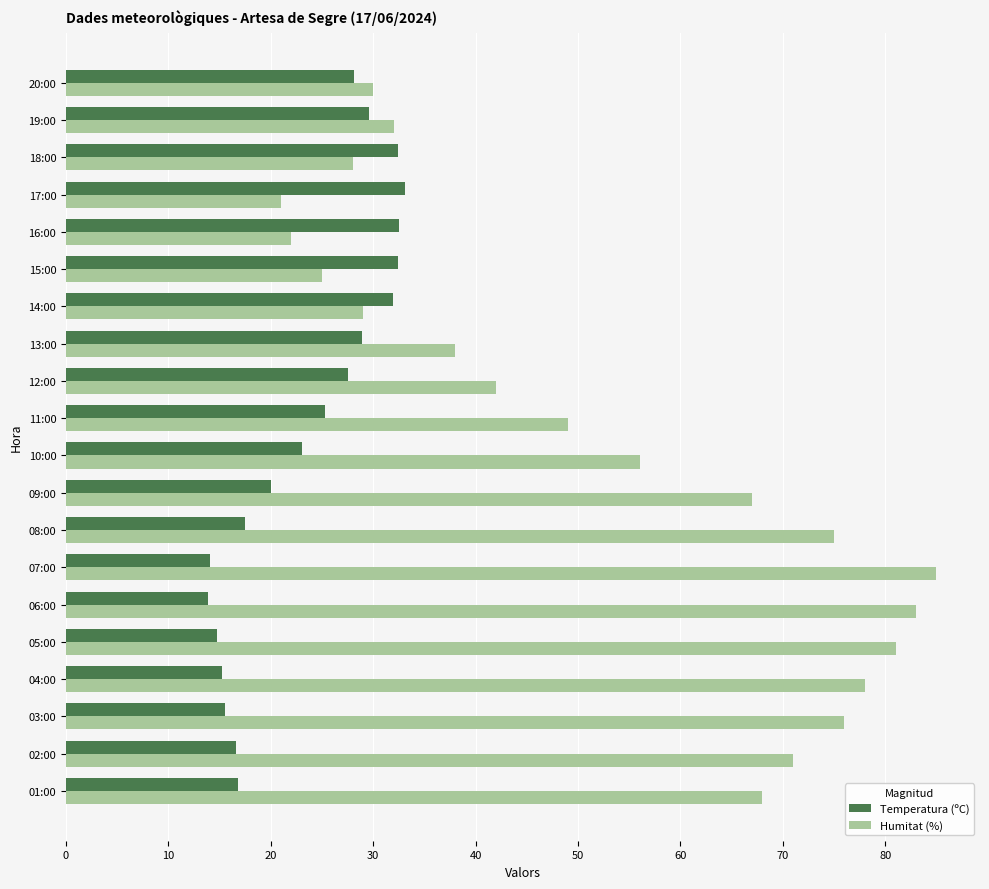

Which series has the widest spread of values?

Humitat (%)